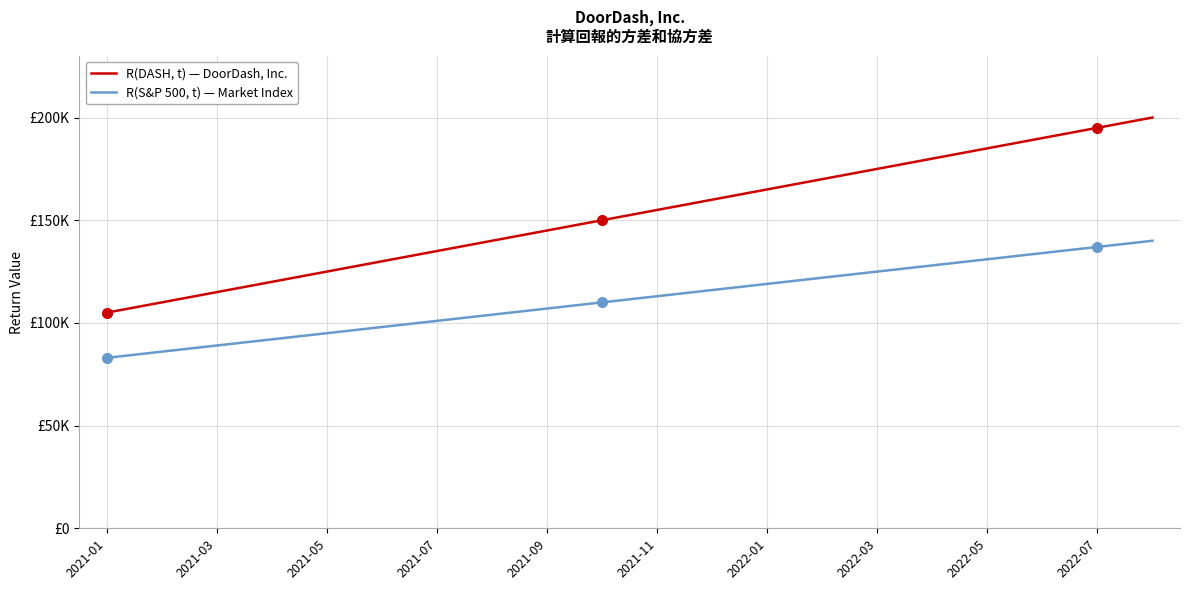

Does the chart display data point markers on the line(s)?

No